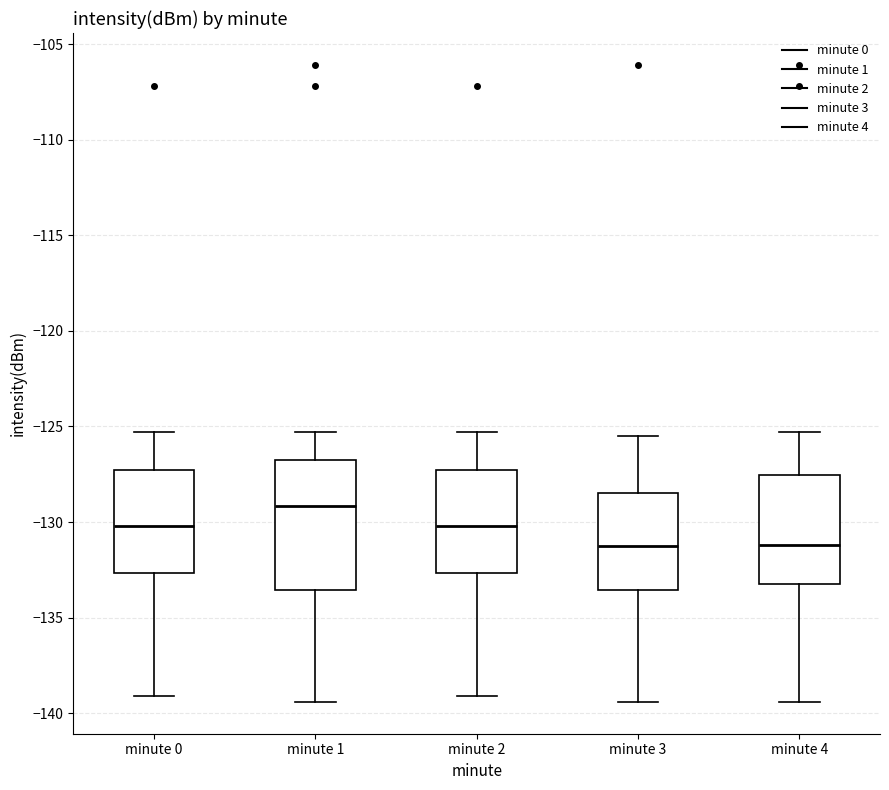

Reading left to right, transcribe this box plot: for each box, give where its median line is, the range the box spans, and where its two whiskers end, as read against the y-axis. The values are not printed on the chart, so give them approximately, as read against the axis.

minute 0: median -130.0, box -132.5 to -127.5, whiskers -139.0 to -125.5
minute 1: median -129.0, box -133.5 to -127.0, whiskers -139.5 to -125.5
minute 2: median -130.0, box -132.5 to -127.5, whiskers -139.0 to -125.5
minute 3: median -131.5, box -133.5 to -128.5, whiskers -139.5 to -125.5
minute 4: median -131.0, box -133.0 to -127.5, whiskers -139.5 to -125.5